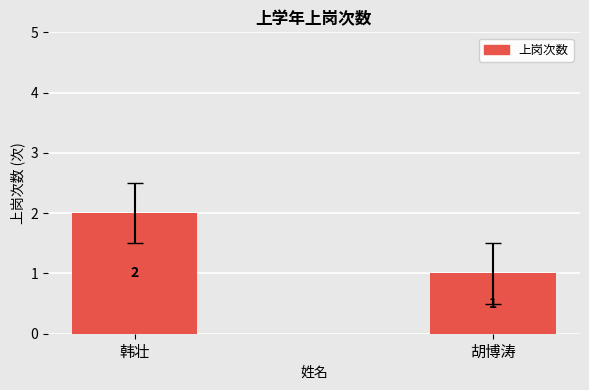

What is the label of the 1st bar from the right?

胡博涛